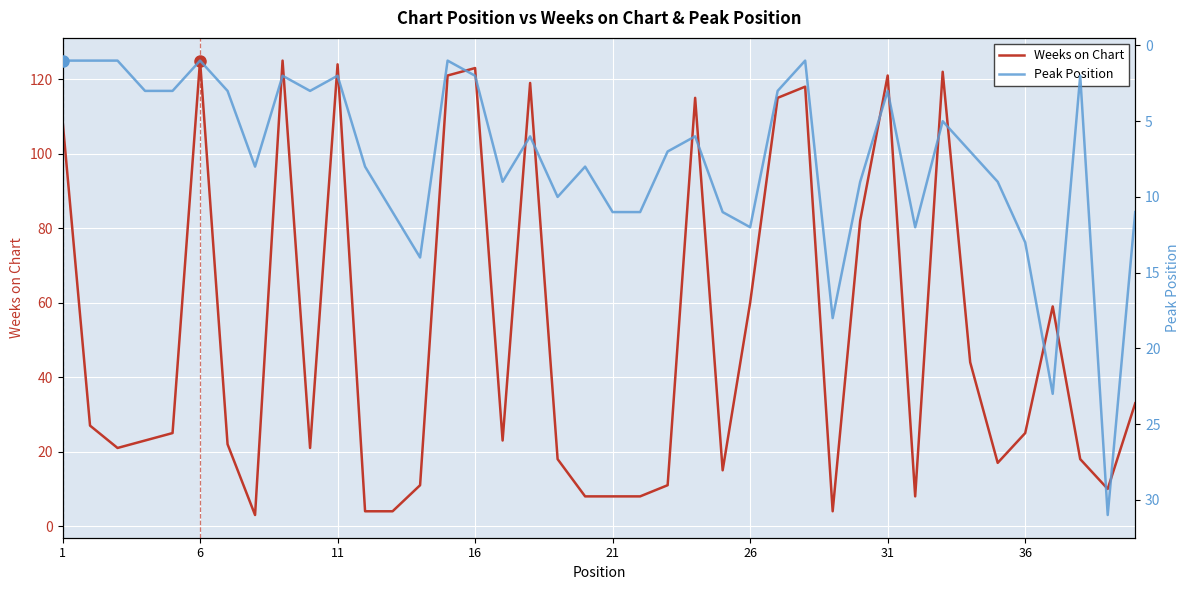

What is the highest value of the Weeks on Chart series?

125